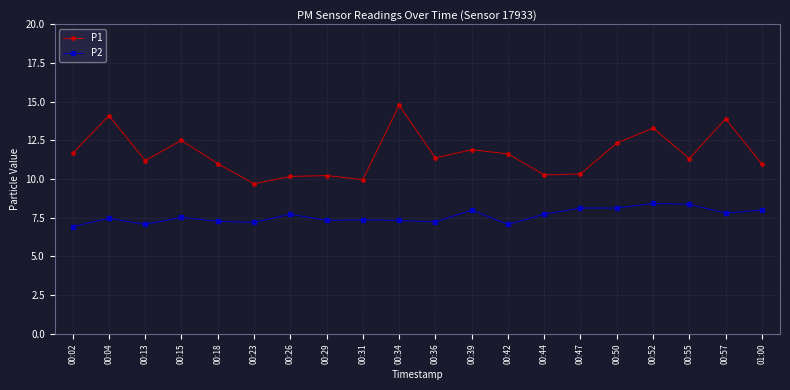

Rank the series at 00:50 from highest to lowest value.

P1, P2